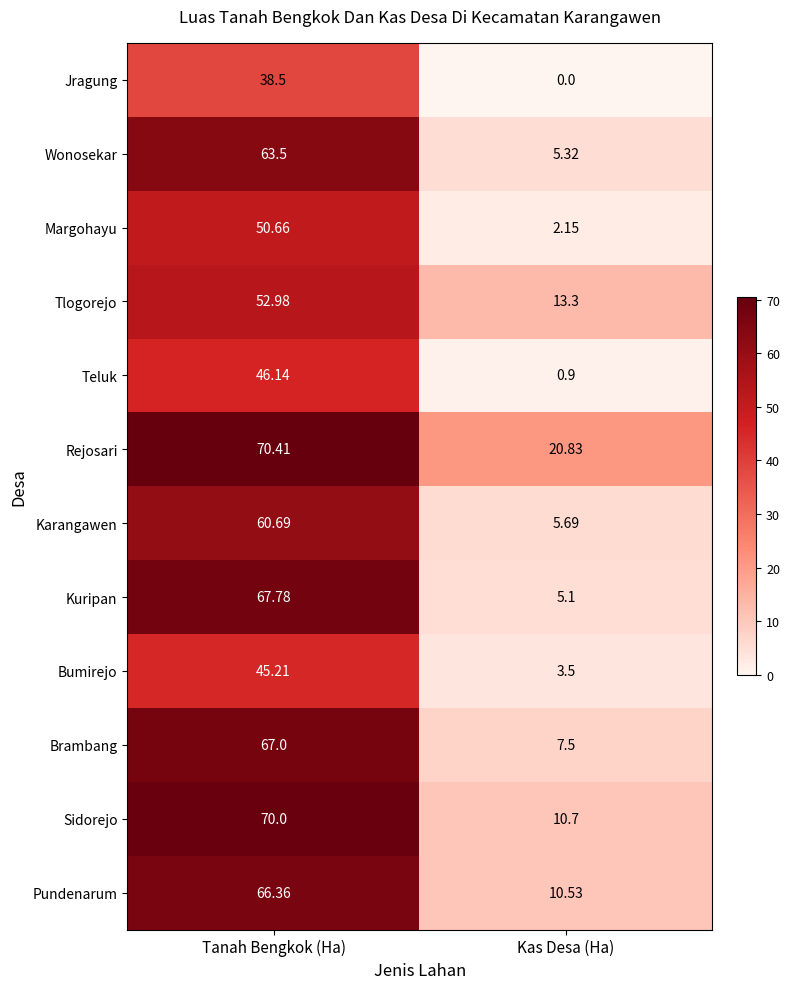

Is the value of Margohayu at Tanah Bengkok (Ha) greater than the value of Sidorejo at Tanah Bengkok (Ha)?

No